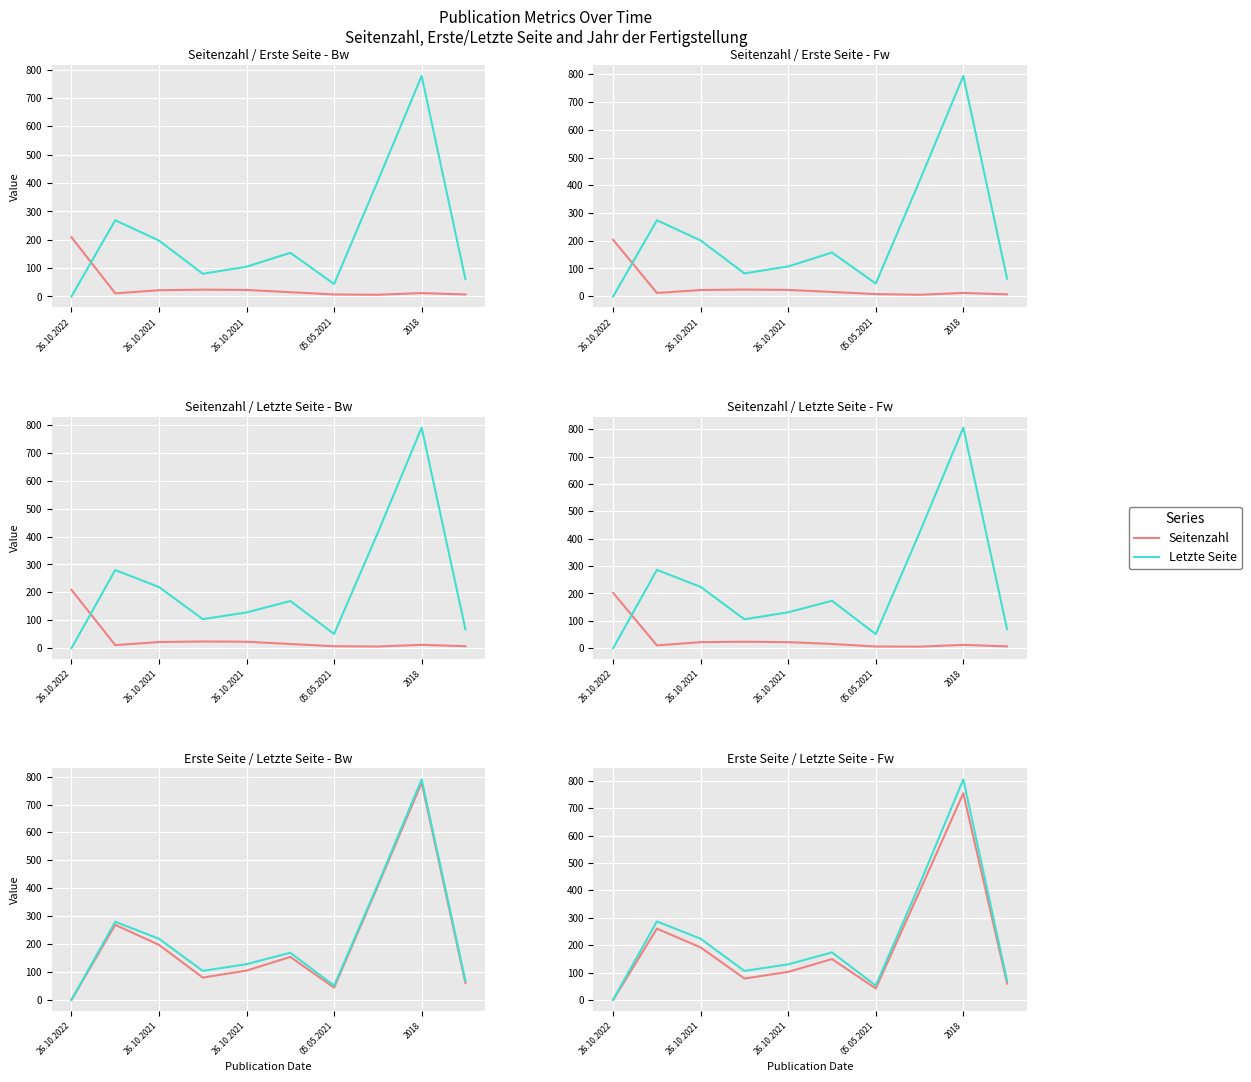

Which series has the largest range (max minus min)?

Letzte Seite